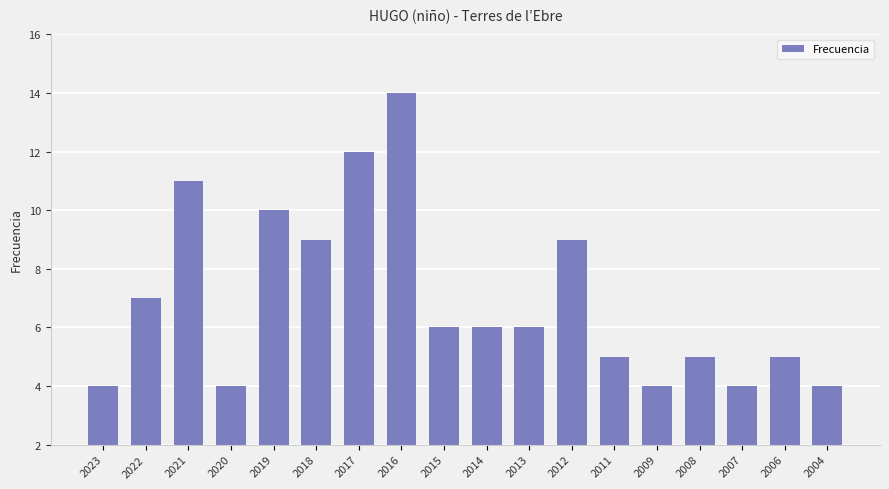

What is the value of the 16th bar from the left?

4